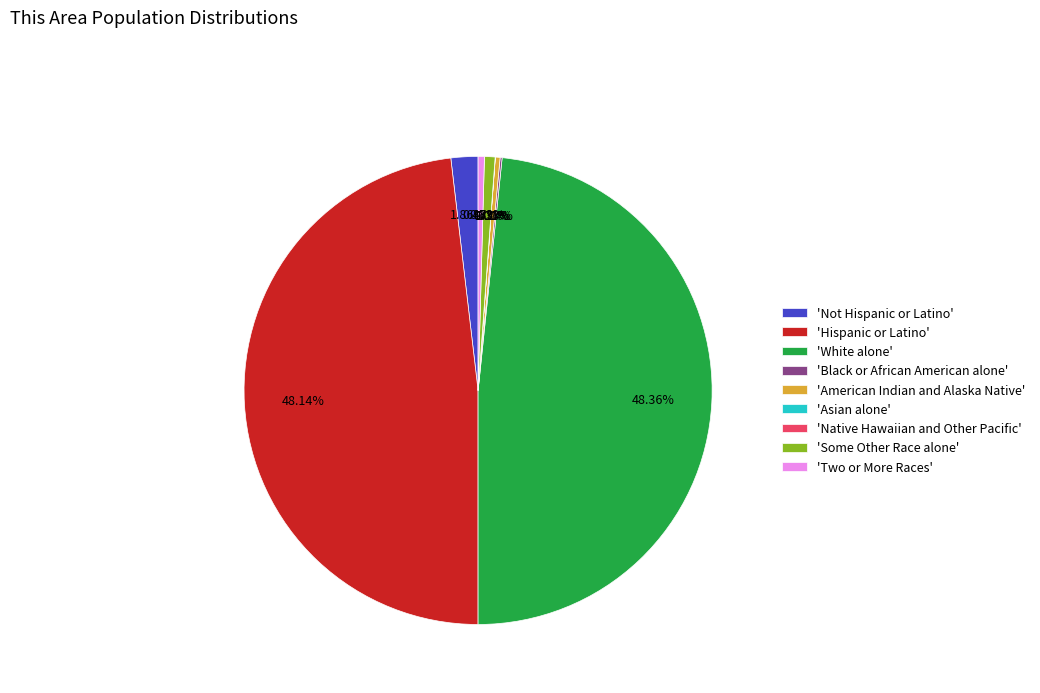

Count the number of slices in the pie.

9